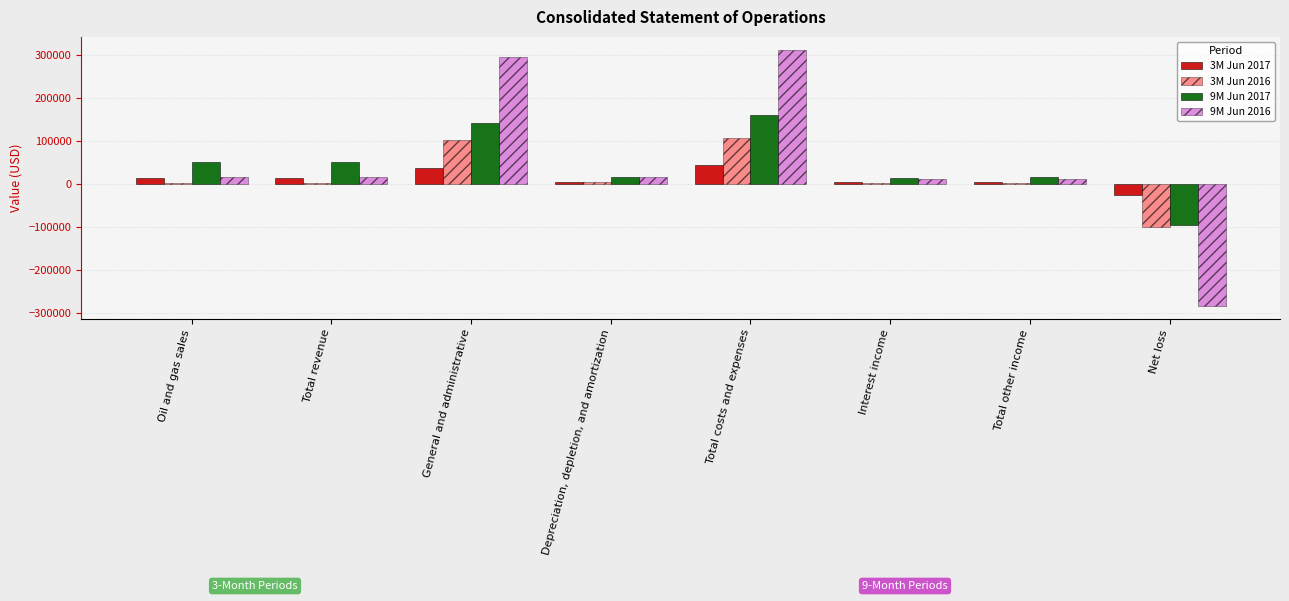

At Net loss, list the series in order from smallest to largest.

9M Jun 2016, 3M Jun 2016, 9M Jun 2017, 3M Jun 2017